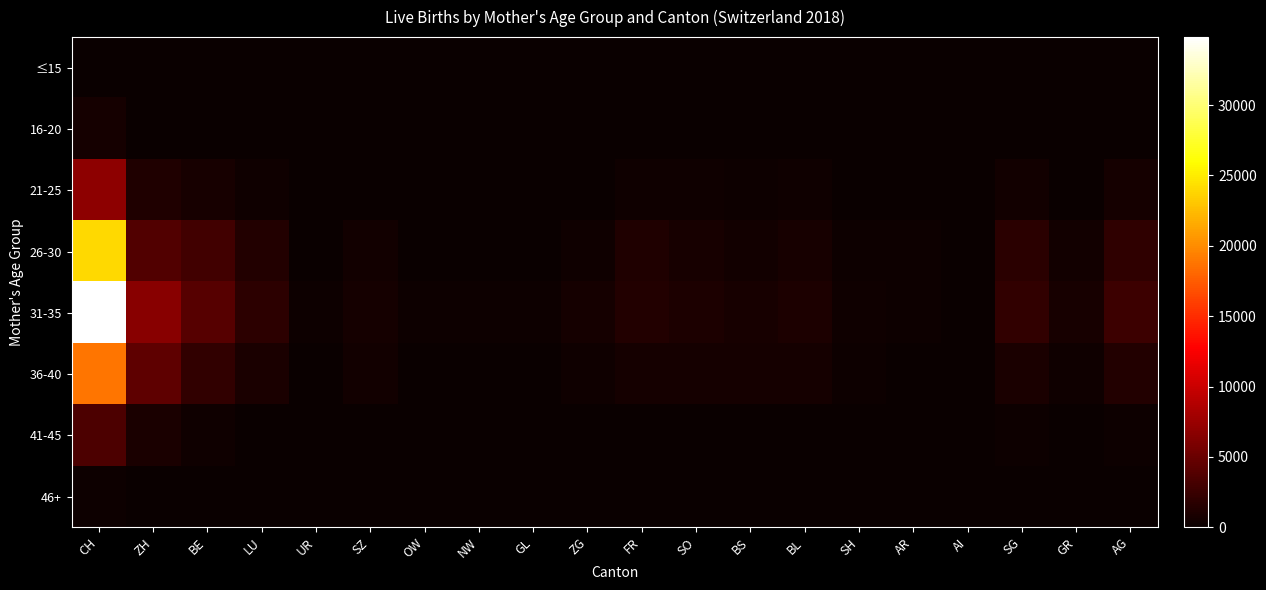

Reading right to left, transcribe all the data shown in this chart.

≤15: AG=0	GR=0	SG=0	AI=0	AR=0	SH=0	BL=0	BS=0	SO=0	FR=0	ZG=0	GL=0	NW=0	OW=0	SZ=0	UR=0	LU=0	BE=0	ZH=1	CH=4
16-20: AG=54	GR=19	SG=52	AI=0	AR=2	SH=10	BL=21	BS=23	SO=27	FR=39	ZG=7	GL=4	NW=2	OW=1	SZ=14	UR=4	LU=30	BE=120	ZH=94	CH=663
21-25: AG=658	GR=118	SG=503	AI=14	AR=41	SH=74	BL=317	BS=164	SO=277	FR=304	ZG=76	GL=58	NW=20	OW=21	SZ=117	UR=32	LU=343	BE=772	ZH=1124	CH=6887
26-30: AG=1984	GR=503	SG=1651	AI=54	AR=149	SH=219	BL=724	BS=465	SO=742	FR=1112	ZG=293	GL=108	NW=117	OW=91	SZ=426	UR=113	LU=1242	BE=2920	ZH=3772	CH=24043
31-35: AG=2660	GR=743	SG=2065	AI=71	AR=244	SH=284	BL=972	BS=777	SO=1019	FR=1336	ZG=550	GL=159	NW=170	OW=152	SZ=602	UR=151	LU=1807	BE=3957	ZH=6544	CH=34834
36-40: AG=1244	GR=353	SG=827	AI=18	AR=113	SH=145	BL=622	BS=550	SO=605	FR=634	ZG=363	GL=68	NW=113	OW=85	SZ=419	UR=40	LU=857	BE=2172	ZH=4392	CH=18887
41-45: AG=247	GR=57	SG=151	AI=7	AR=21	SH=28	BL=82	BS=71	SO=103	FR=119	ZG=70	GL=9	NW=9	OW=21	SZ=56	UR=15	LU=128	BE=336	ZH=840	CH=3531
46+: AG=9	GR=1	SG=7	AI=0	AR=1	SH=2	BL=7	BS=4	SO=7	FR=10	ZG=3	GL=3	NW=1	OW=2	SZ=5	UR=1	LU=7	BE=18	ZH=55	CH=235